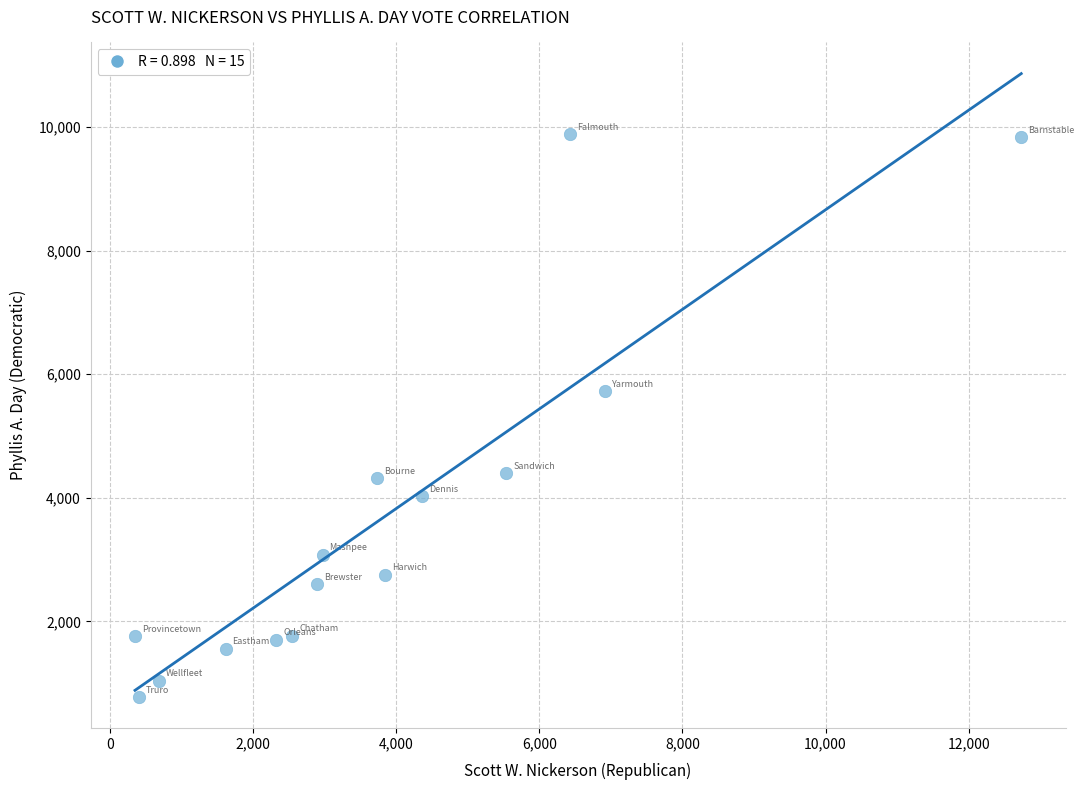

What Y value in the scatter plot is closest to 5333?

5721